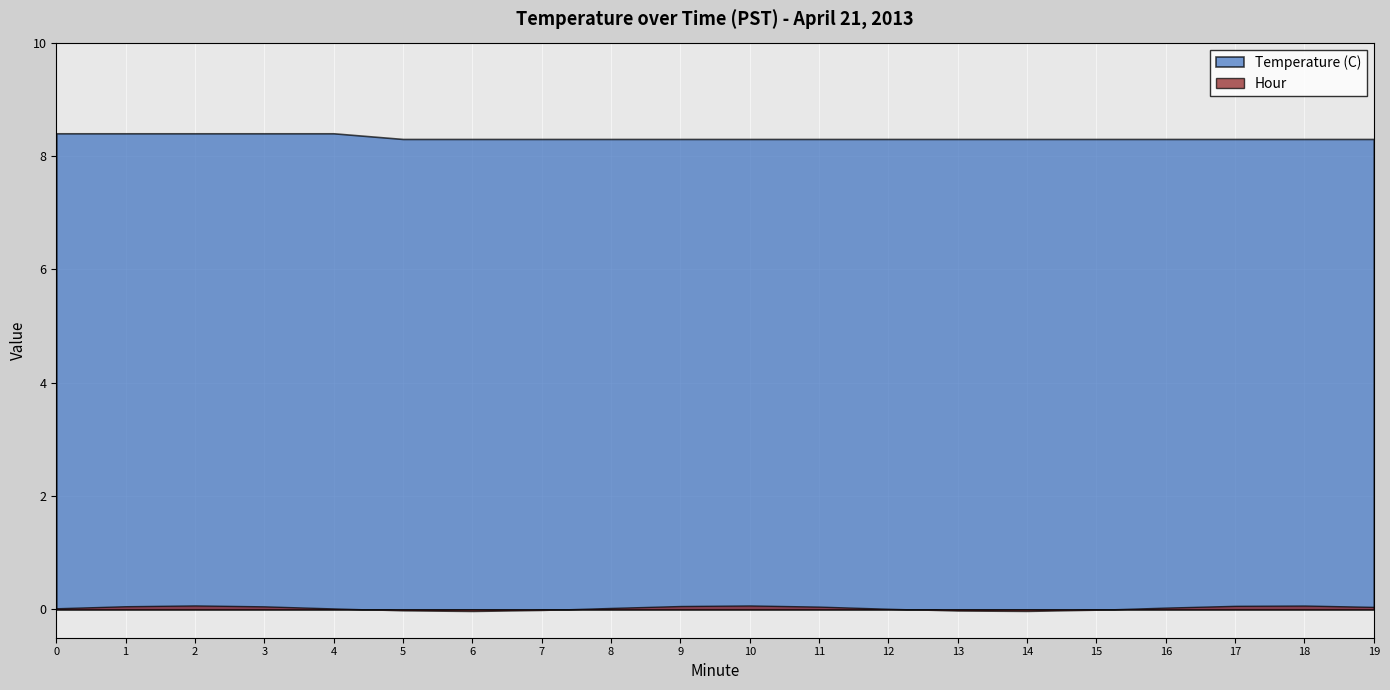

Which series has the largest range (max minus min)?

Temperature (C)